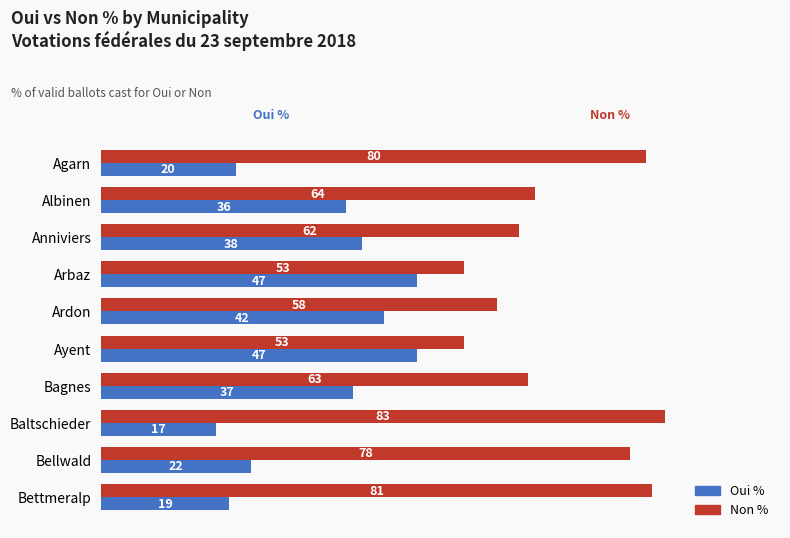

What are all the series names shown in the legend?

Oui %, Non %